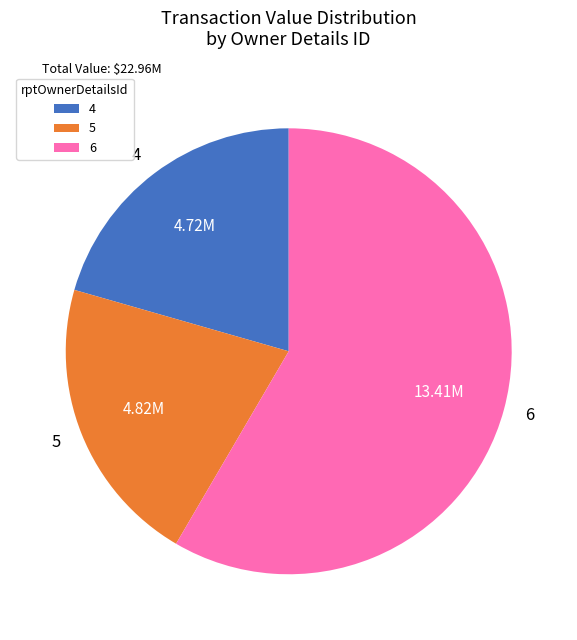

Do 5 and 4 together represent more than half of the pie?

No